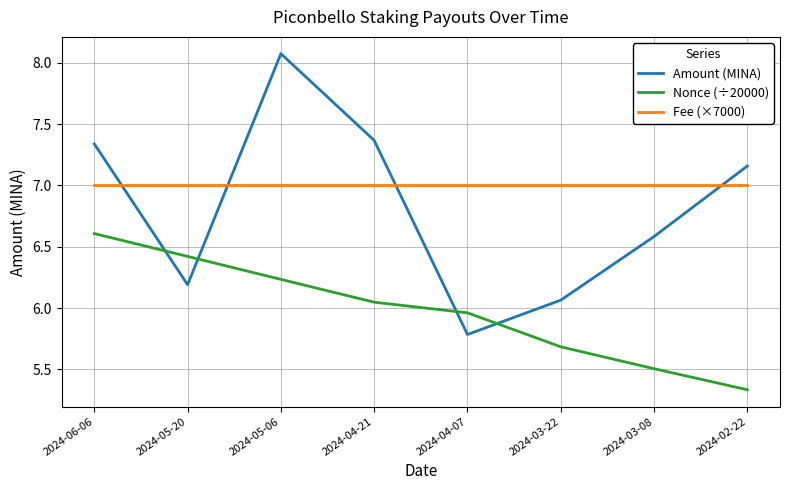

What position from the left is 2024-05-06?

3